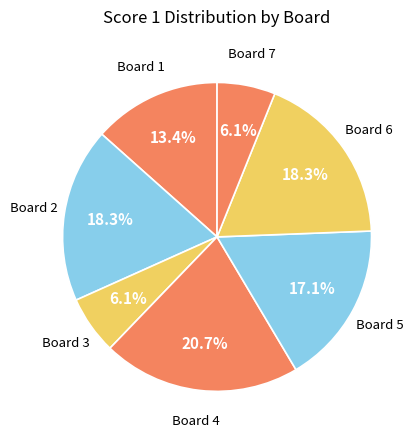

To the nearest percent, what is the difference between the largest and smallest slice percentages?

15%